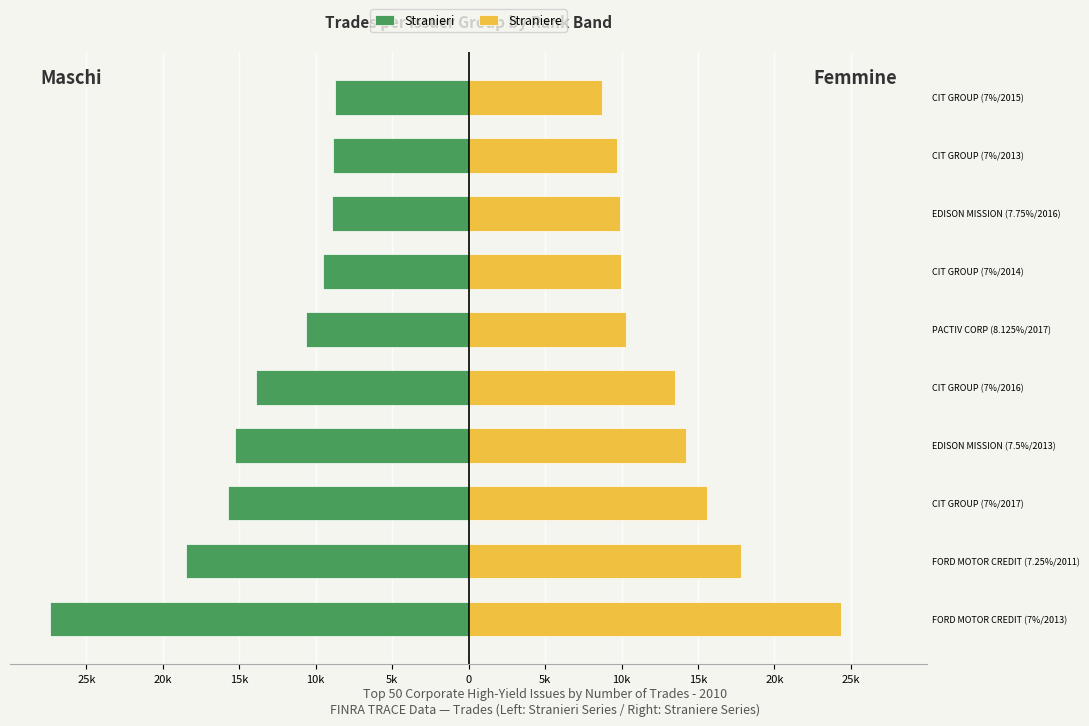

Rank the series at 45-49 from highest to lowest value.

Straniere, Stranieri